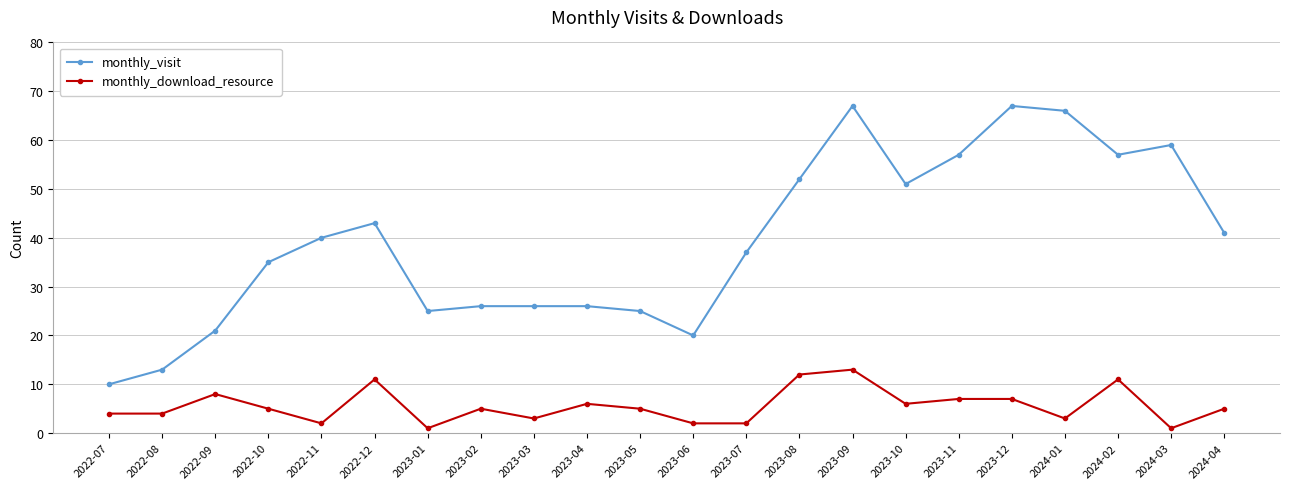

True or false: monthly_visit and monthly_download_resource intersect in this chart.

False